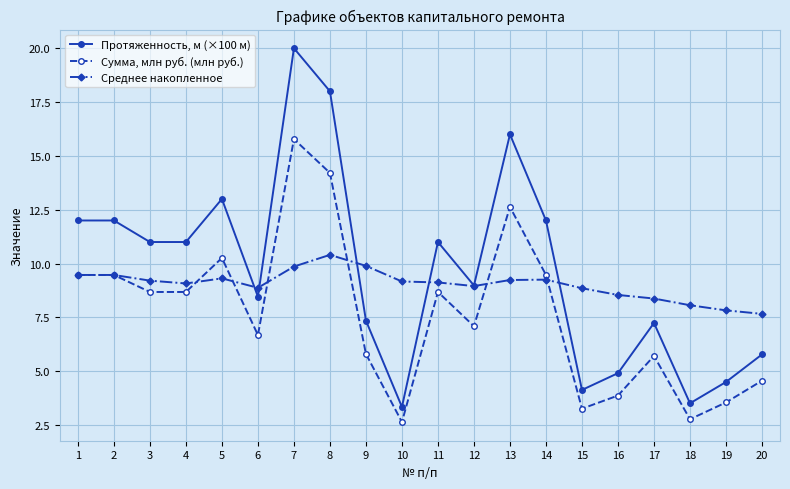

What is the total value across all series at 12?

25.0